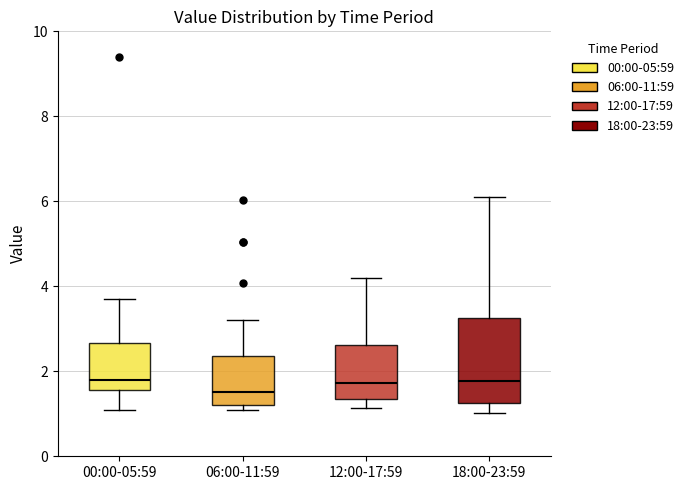

Which box is the tallest, from its lower edge to its upper edge?

18:00-23:59